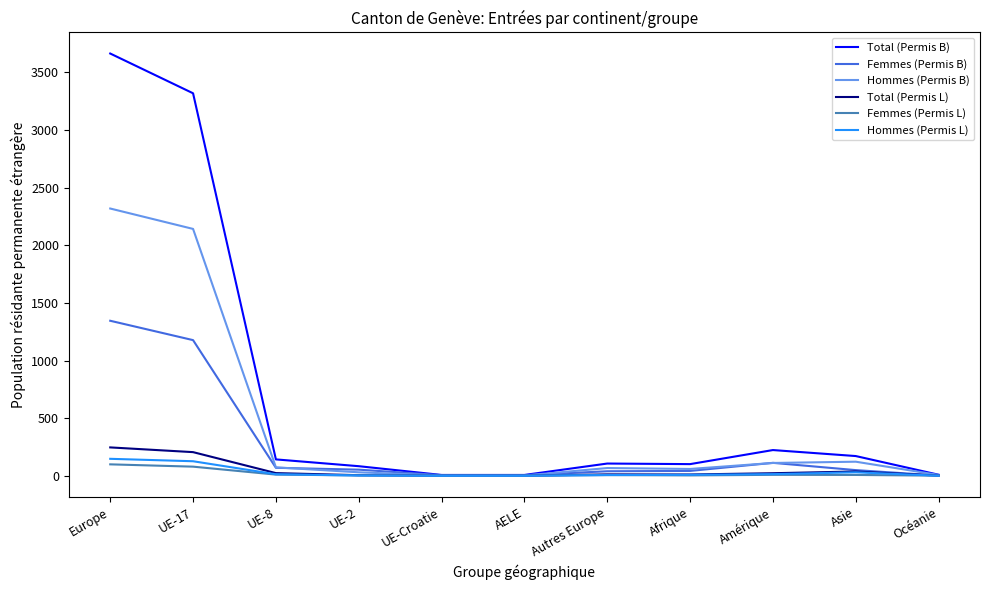

Which series changed the most between UE-17 and Autres Europe?

Total (Permis B)